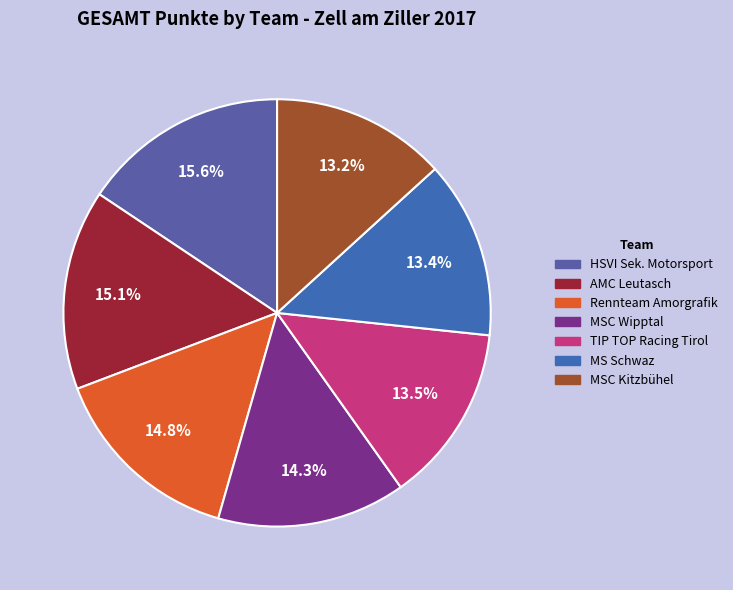

What is the total percentage of MSC Wipptal and Rennteam Amorgrafik?

29.0%